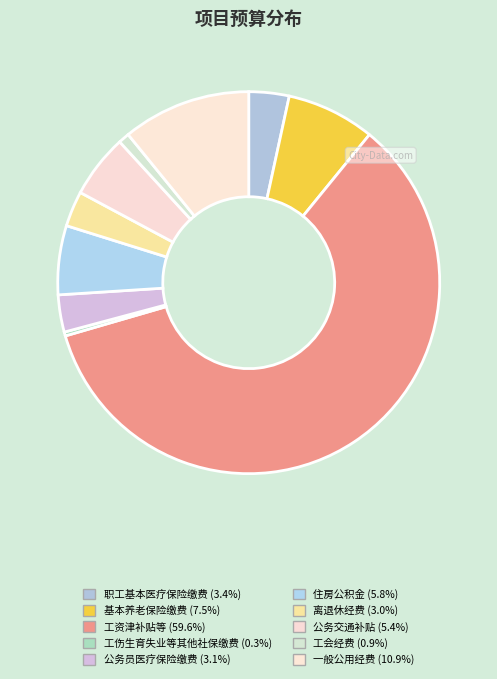

True or false: 离退休经费 accounts for 1% of the total.

False